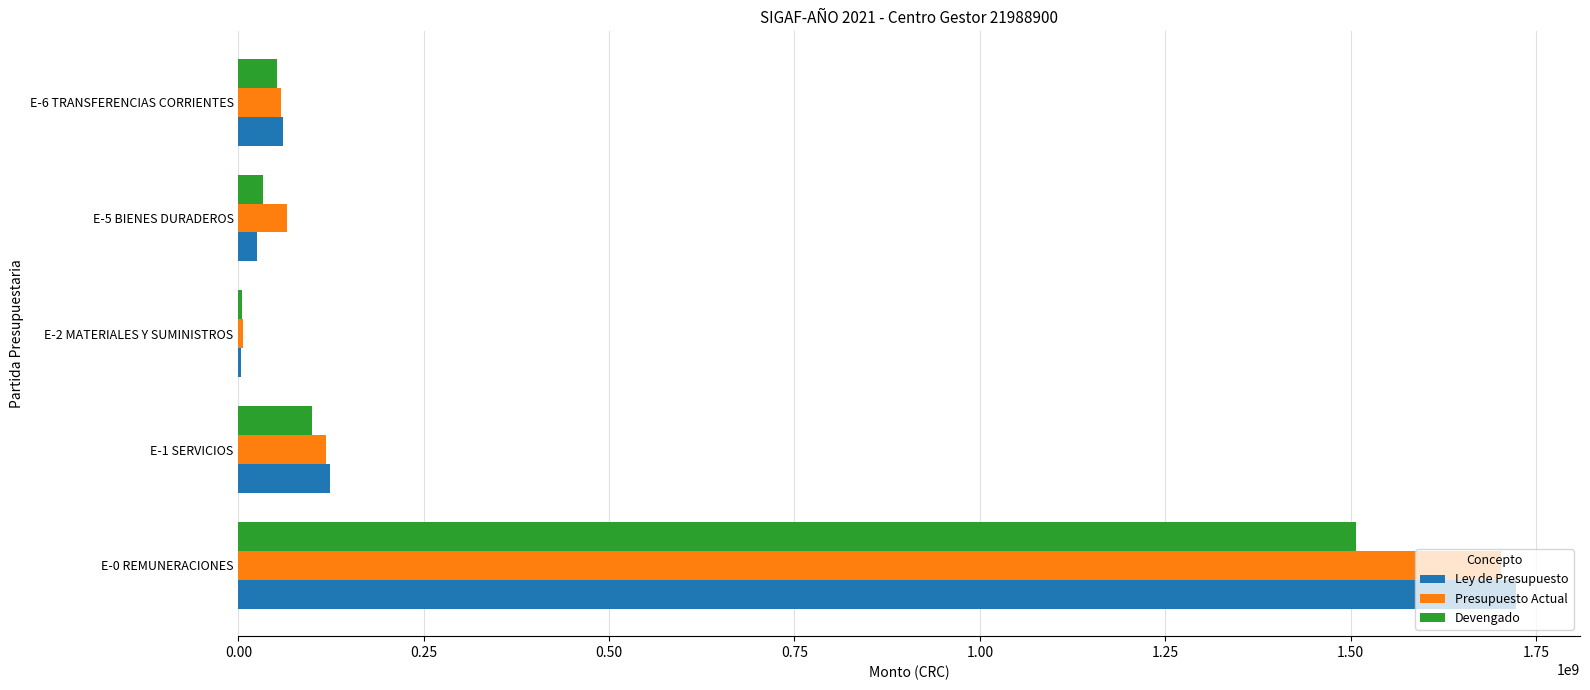

At which label is Presupuesto Actual closest to 854670539?

E-1 SERVICIOS